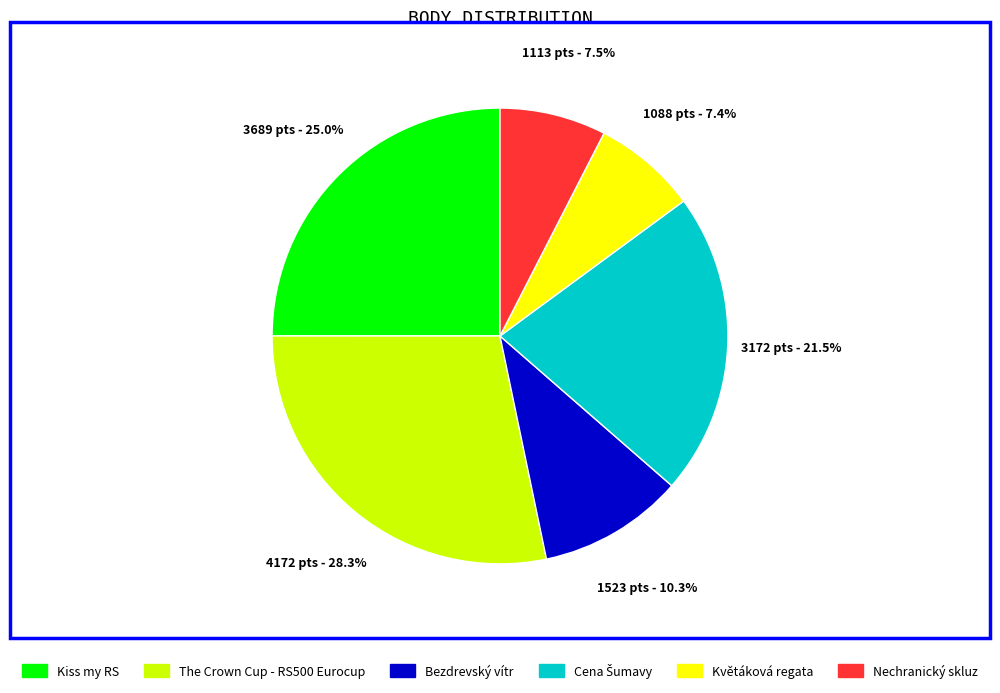

Does Nechranický skluz represent more than half of the total?

No